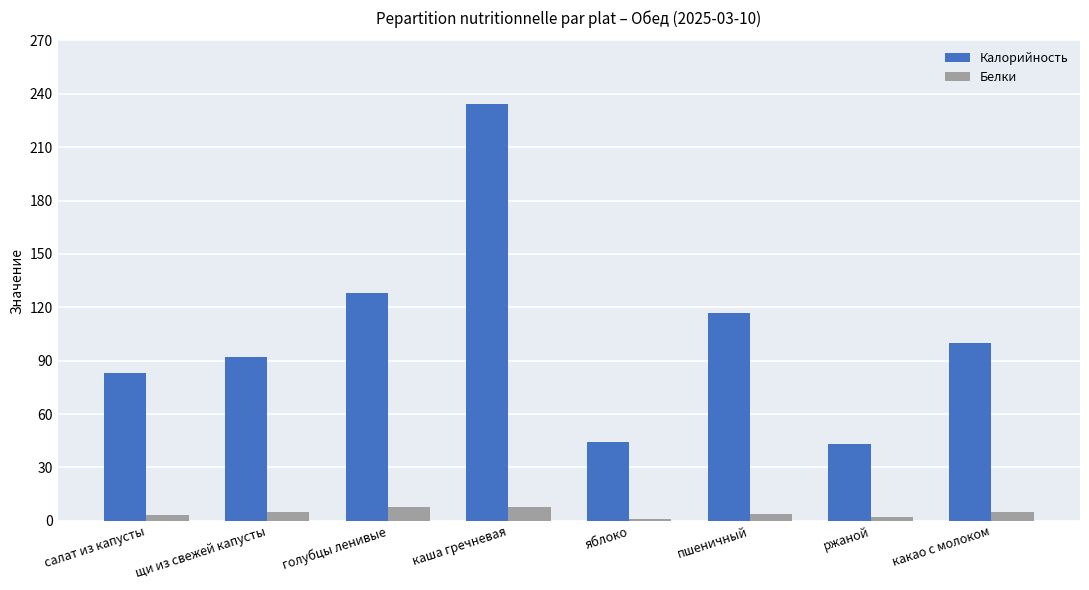

What is the value of the Калорийность bar at the 6th from the left?

117